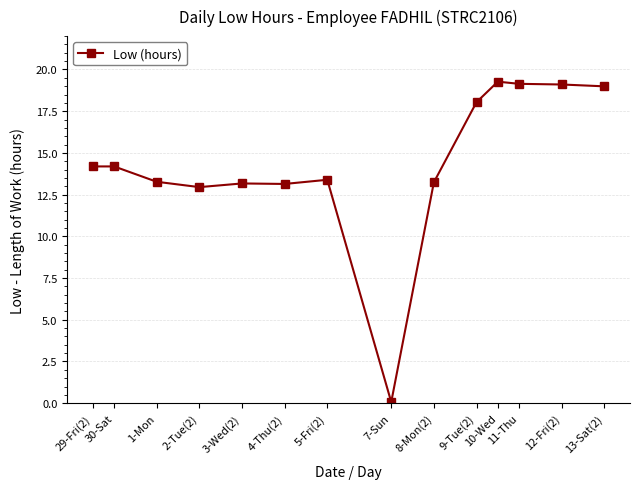

True or false: the data has more than 0 interior local peaks.

True